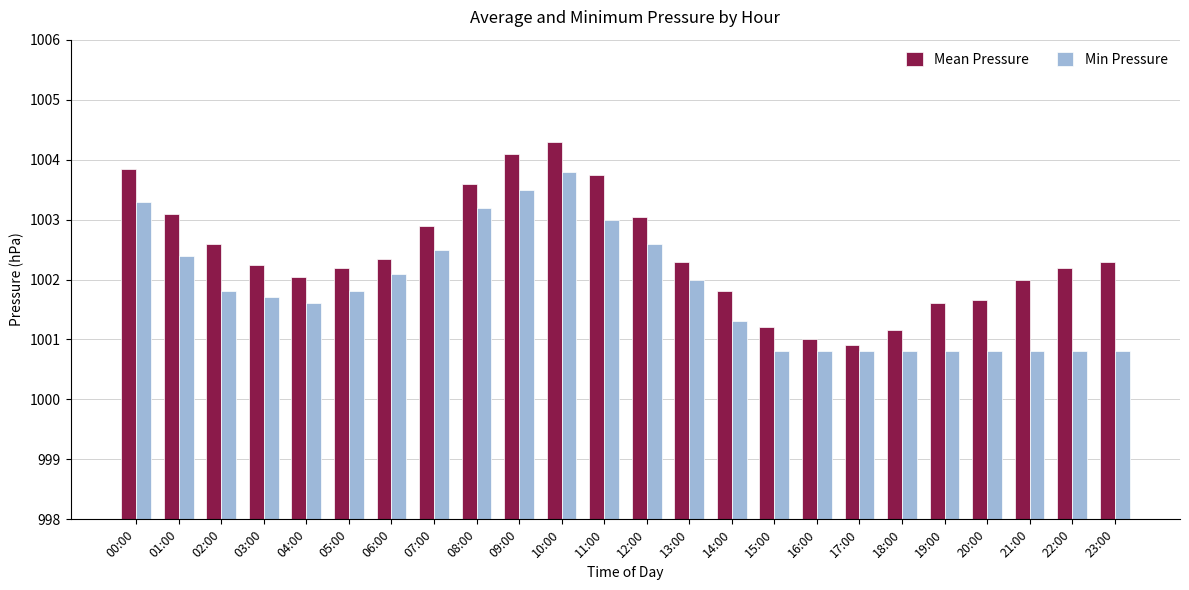

What is the sum of all Min Pressure values?

24043.8